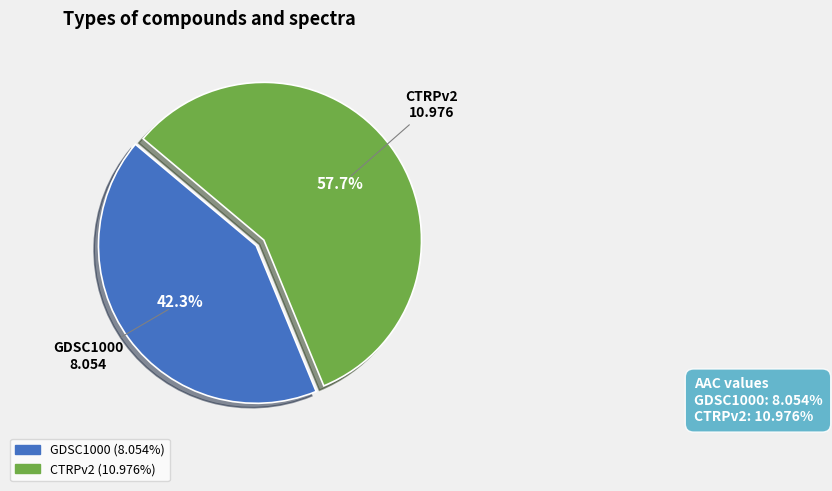

What percentage do CTRPv2 and GDSC1000 together represent?

100.0%